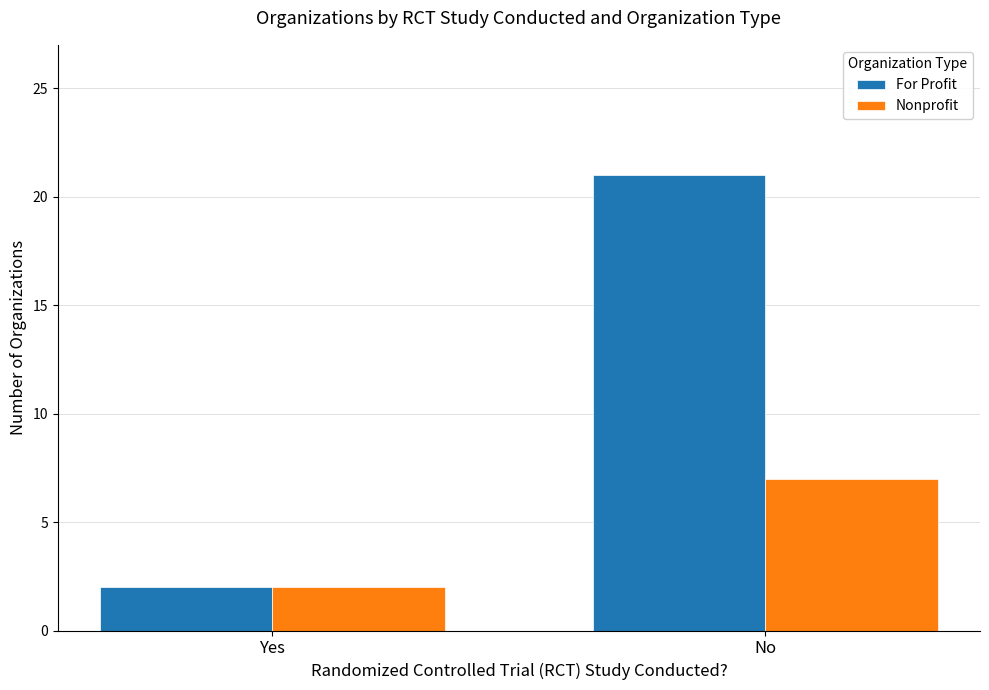

What is the value of the For Profit bar at the 2nd from the left?

21